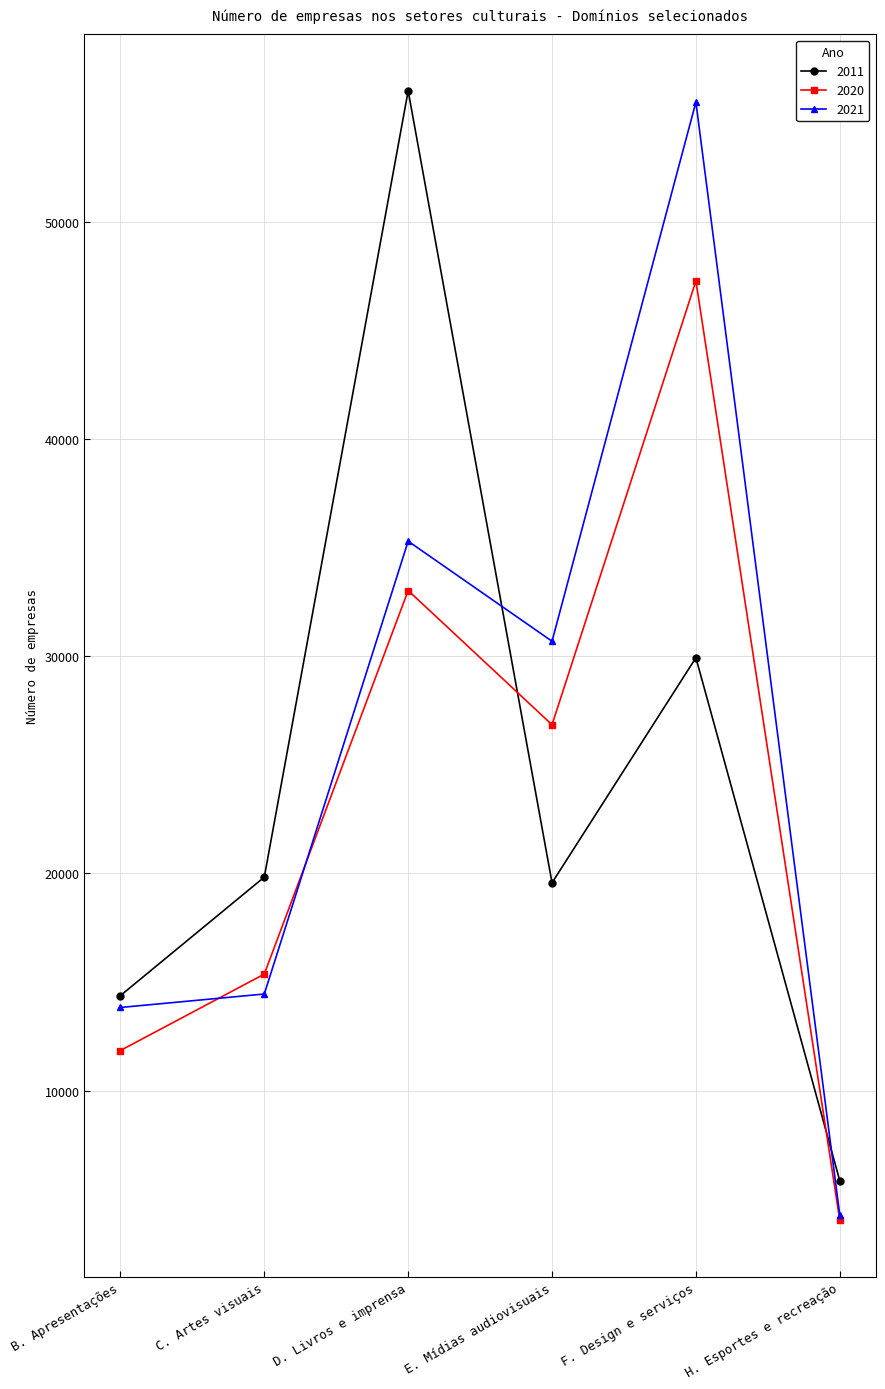

Which series has the largest total across all categories?

2021